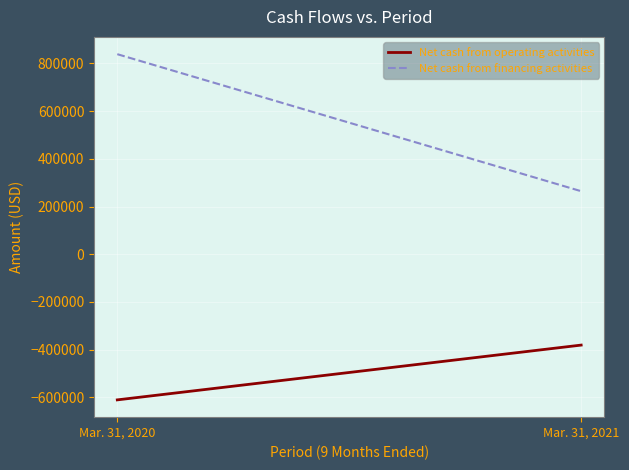

What is the sum of the Net cash from operating activities values at Mar. 31, 2021 and Mar. 31, 2020?

-992136